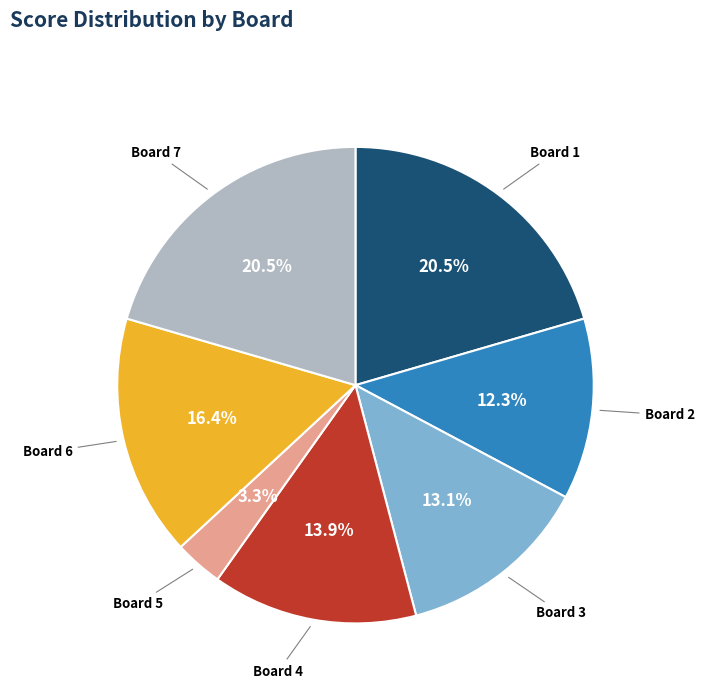

What is the smallest slice in the pie chart?

Board 5